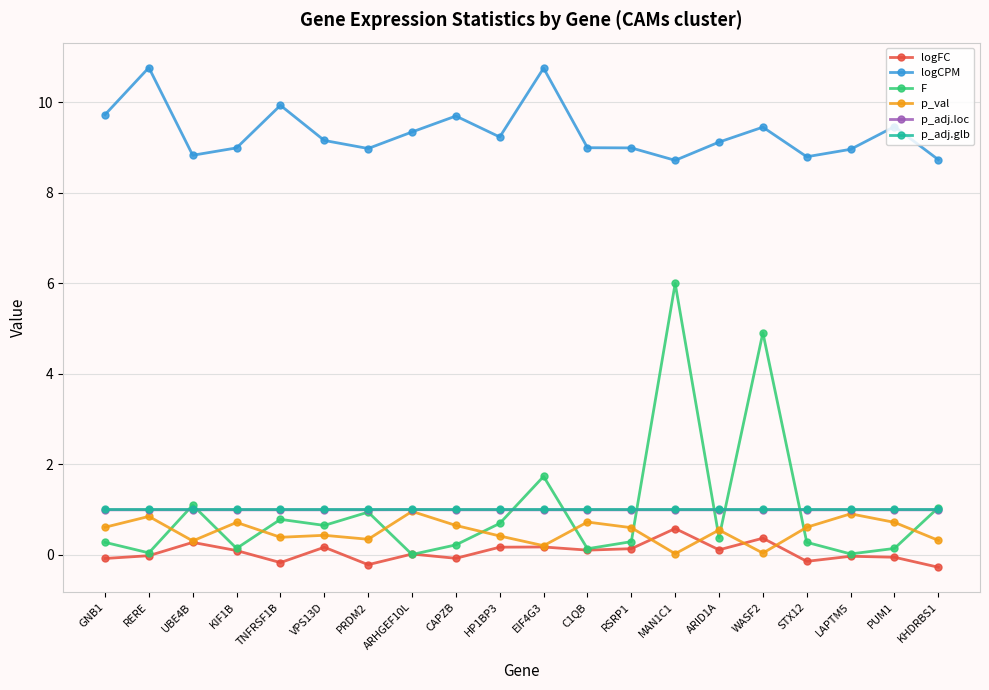

True or false: p_adj.glb and p_adj.loc intersect in this chart.

False